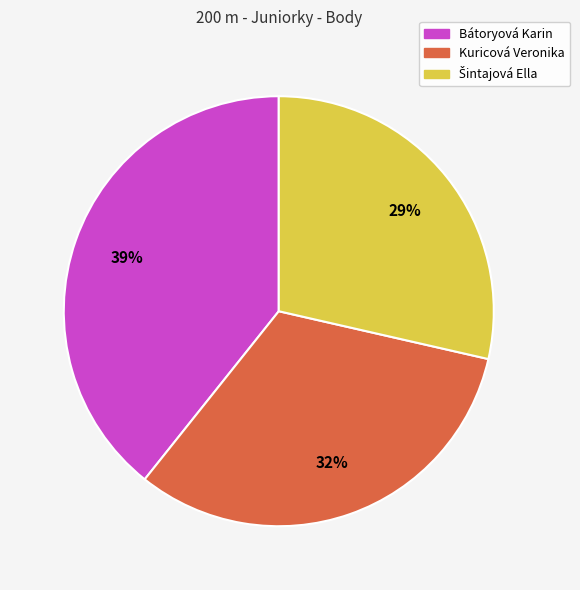

True or false: Kuricová Veronika accounts for 40% of the total.

False